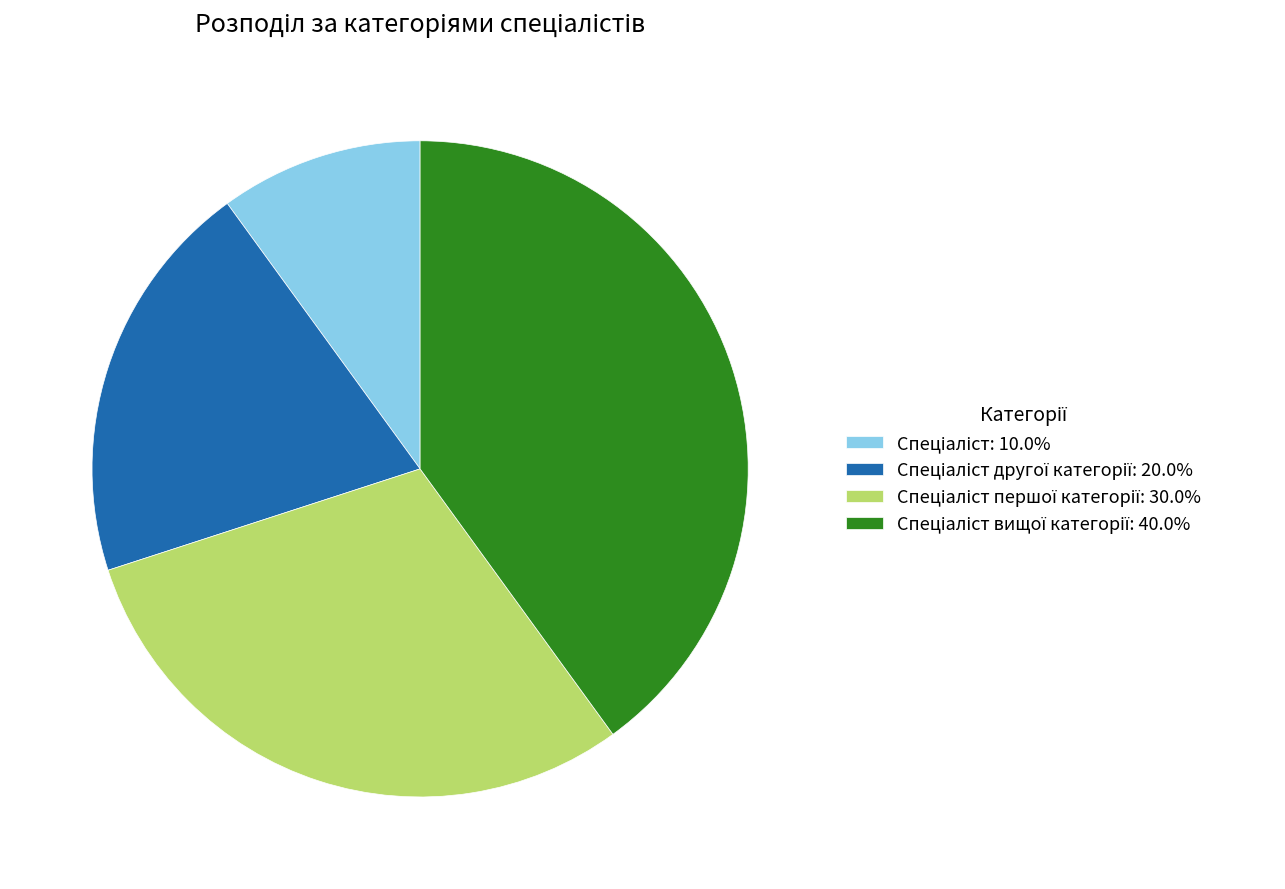

Is there any slice that represents more than half of the pie?

No